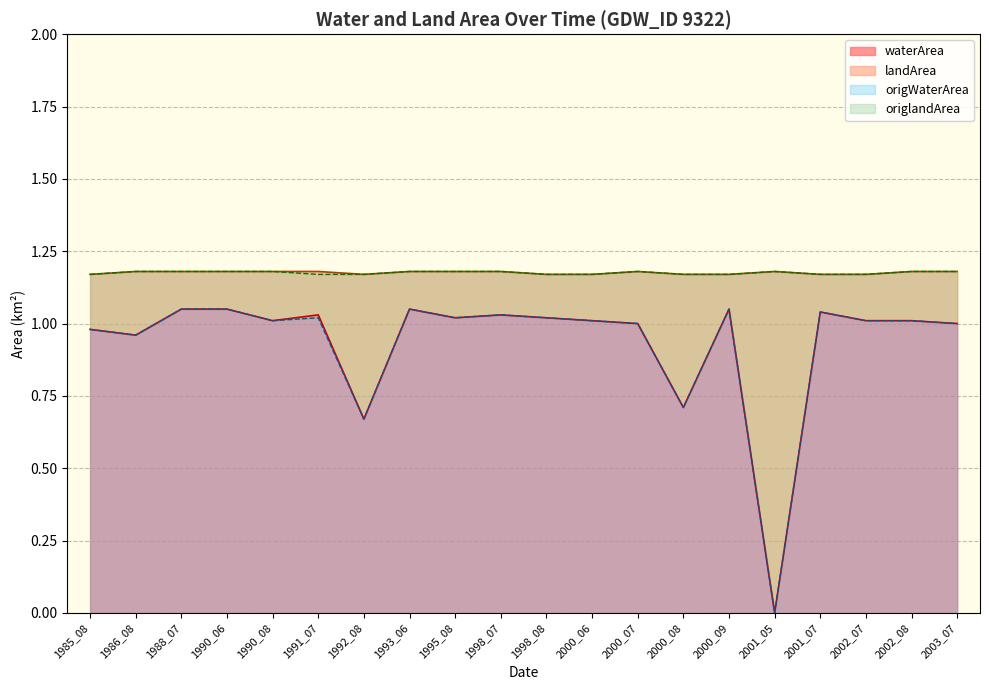

Which category has the lowest value in the origWaterArea series?

2001_05